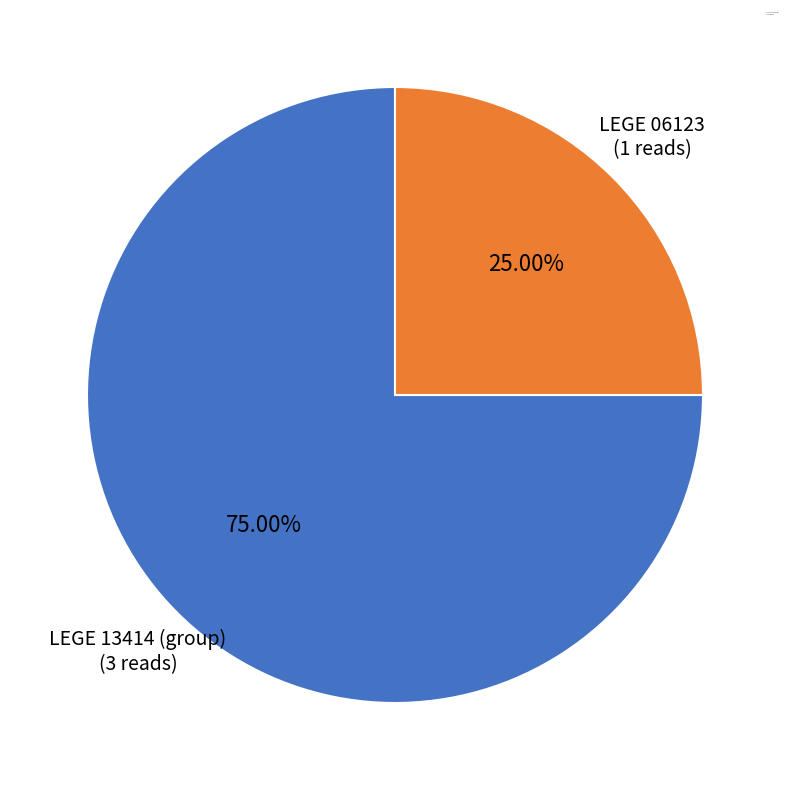

Which category accounts for the majority?

LEGE 13414 (group)